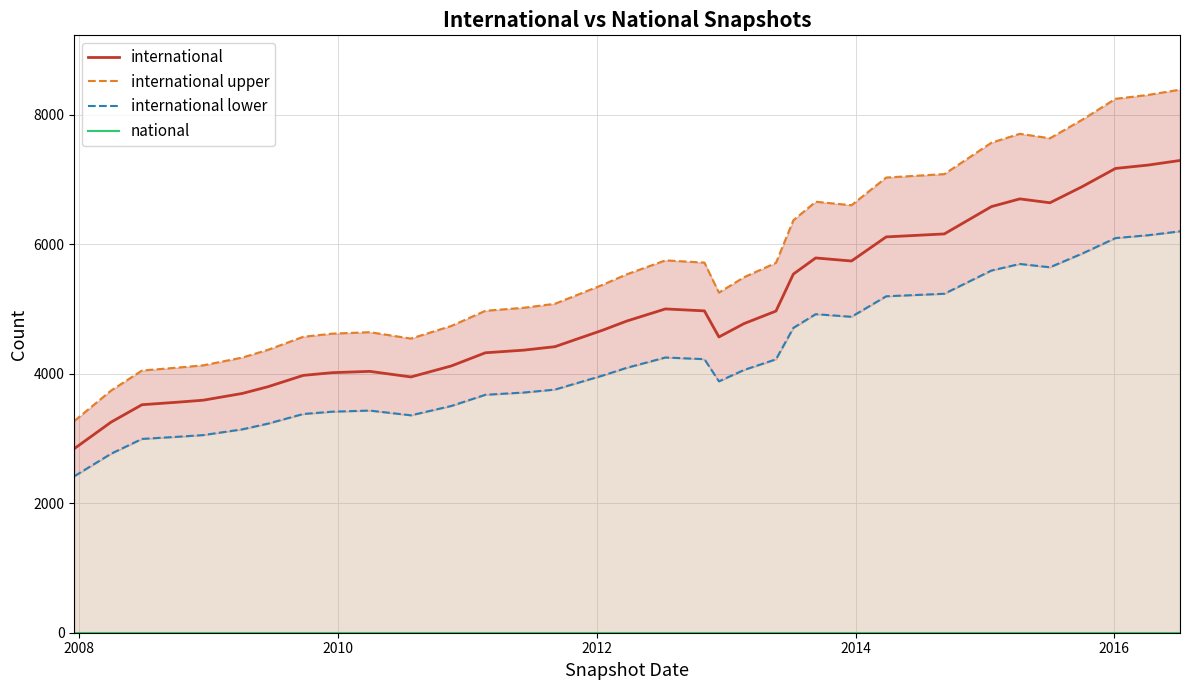

What is the sum of all international values?

169012